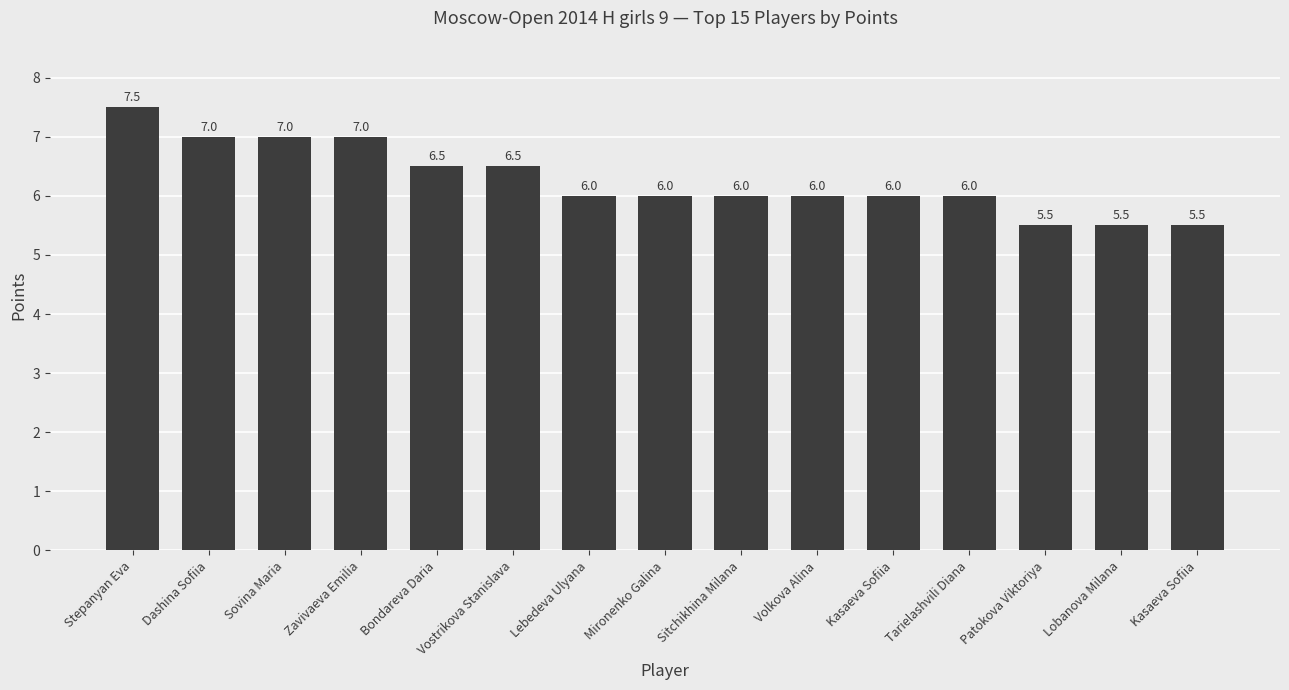

How many bars are there in total?

15